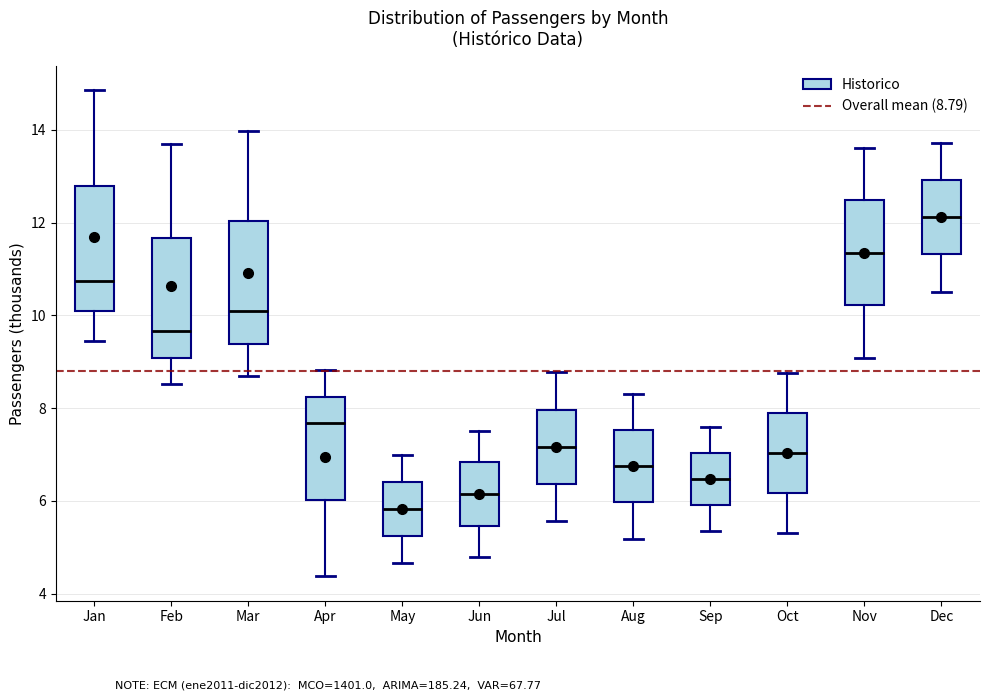

Which box has the highest median line?

Dec